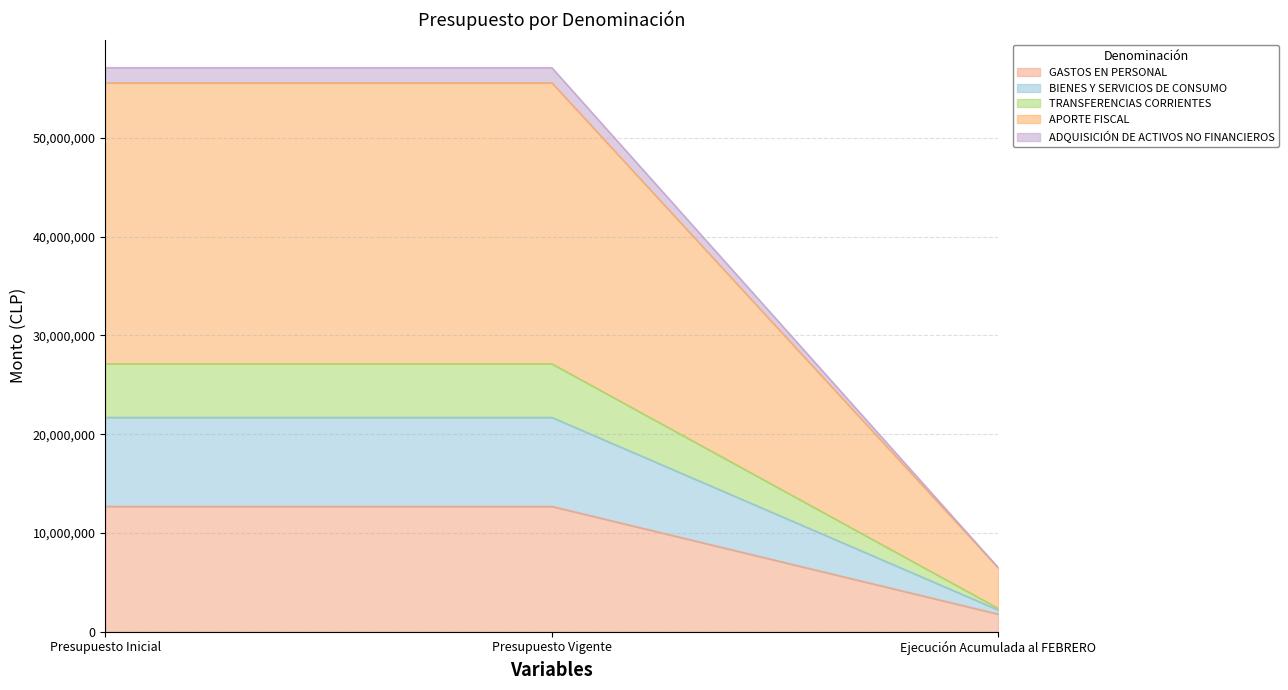

The GASTOS EN PERSONAL series shows 1779337 at Ejecución Acumulada al FEBRERO. True or false?

True